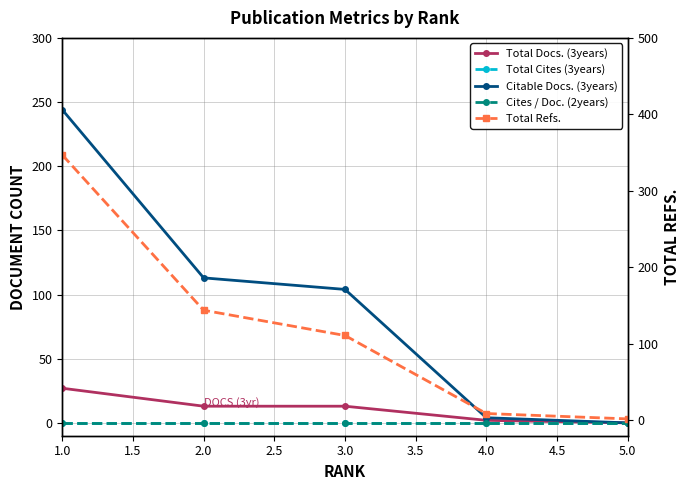

Reading left to right, list all the values displayed in this chart.

Total Docs. (3years): 27	13	13	2	0
Total Cites (3years): 0	0	0	0	0
Citable Docs. (3years): 244	113	104	4	0
Cites / Doc. (2years): 0	0	0	0	0
Total Refs.: 347	144	111	9	2